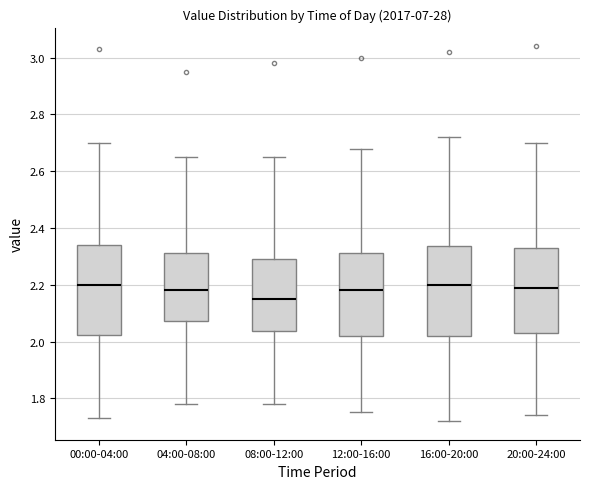

Which box has the lowest median line?

08:00-12:00